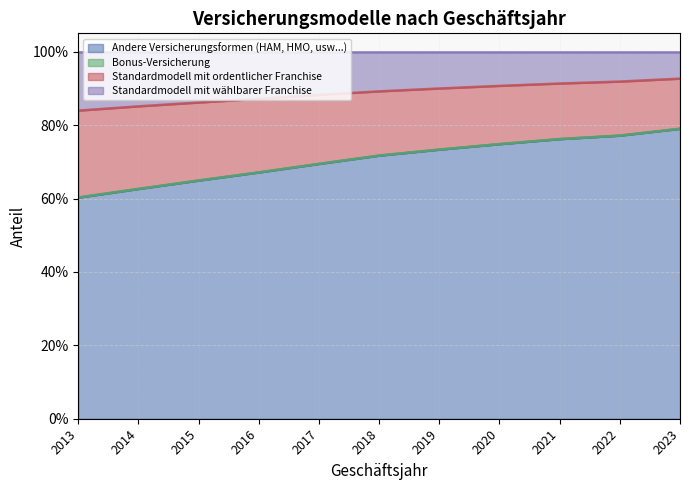

True or false: Standardmodell mit ordentlicher Franchise has more than 2 points higher than both neighbors.

False